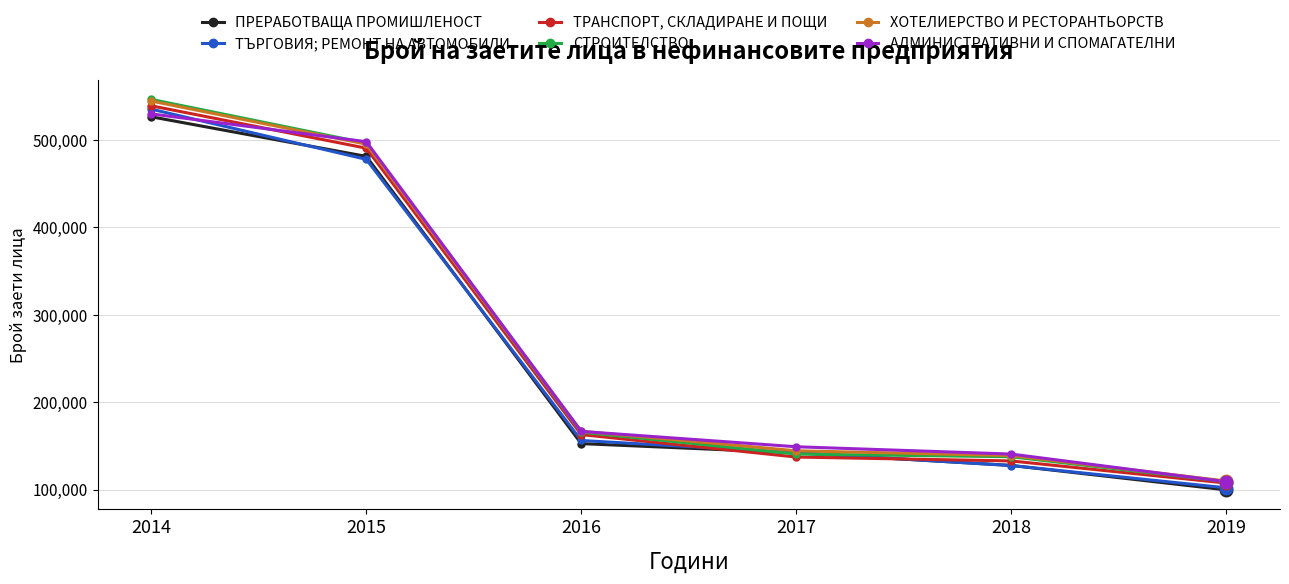

What is the total value across all series at 2015?

2939492